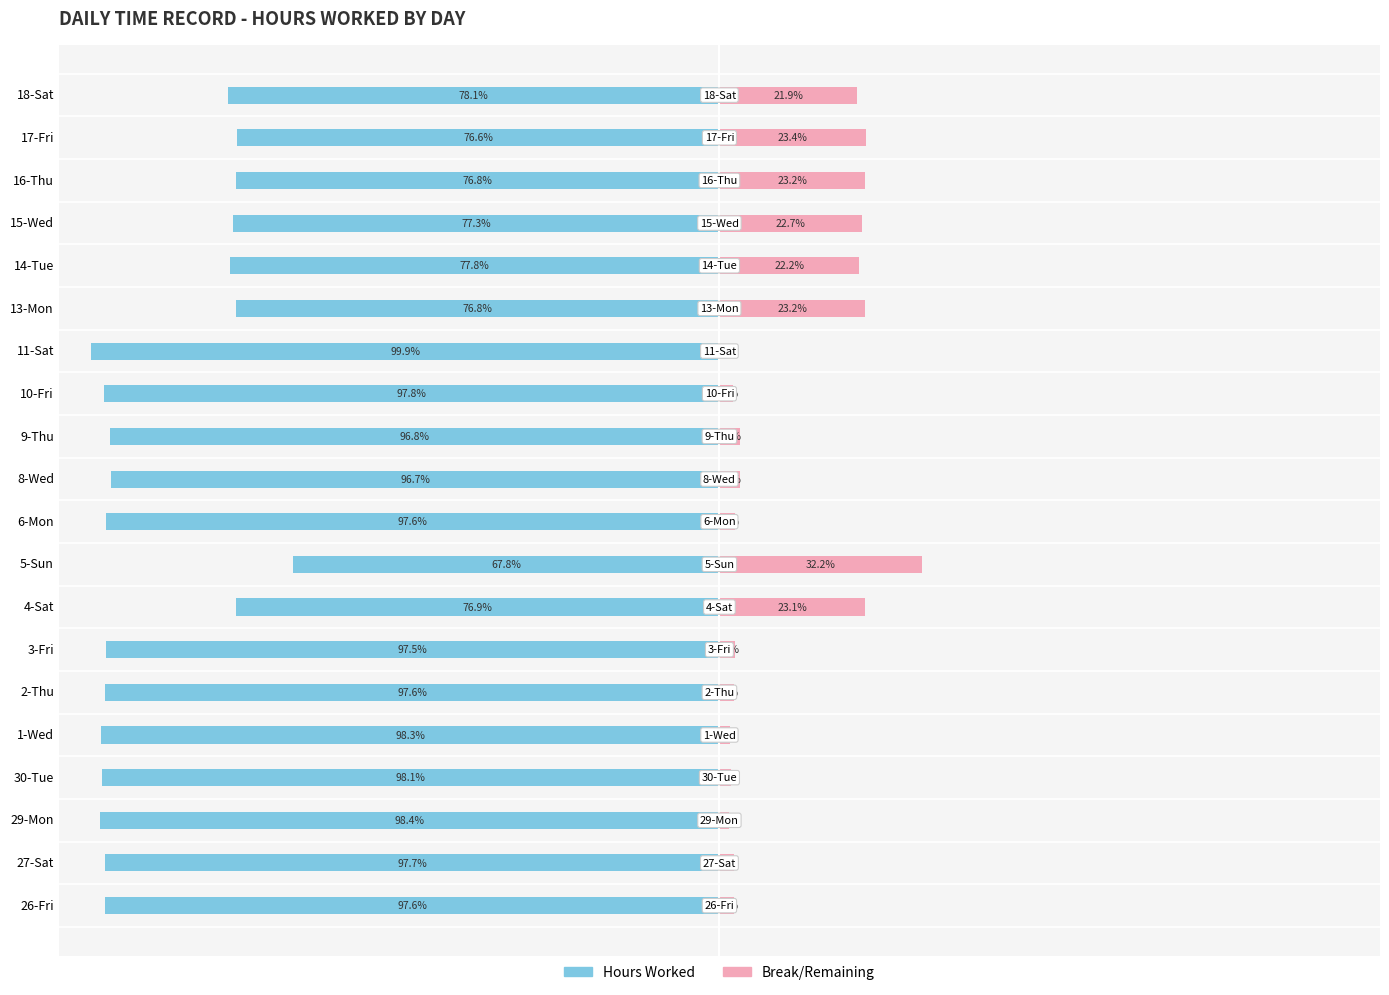

Reading right to left, extract all data points from this chart.

Hours Worked: -78.1	-76.6	-76.8	-77.3	-77.8	-76.8	-99.9	-97.8	-96.8	-96.7	-97.6	-67.8	-76.9	-97.5	-97.6	-98.3	-98.1	-98.4	-97.7	-97.6
Break/Remaining: 21.9	23.4	23.2	22.7	22.2	23.2	0.1	2.2	3.2	3.3	2.4	32.2	23.1	2.5	2.4	1.7	1.9	1.6	2.3	2.4